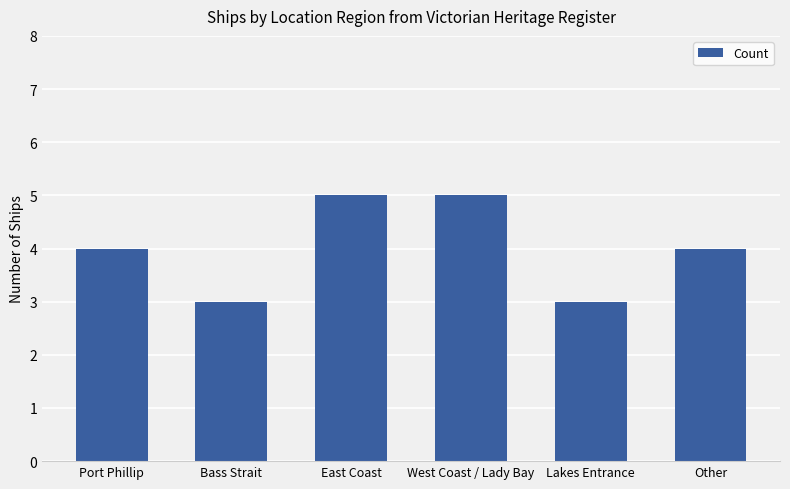

What is the label of the 3rd bar from the right?

West Coast / Lady Bay